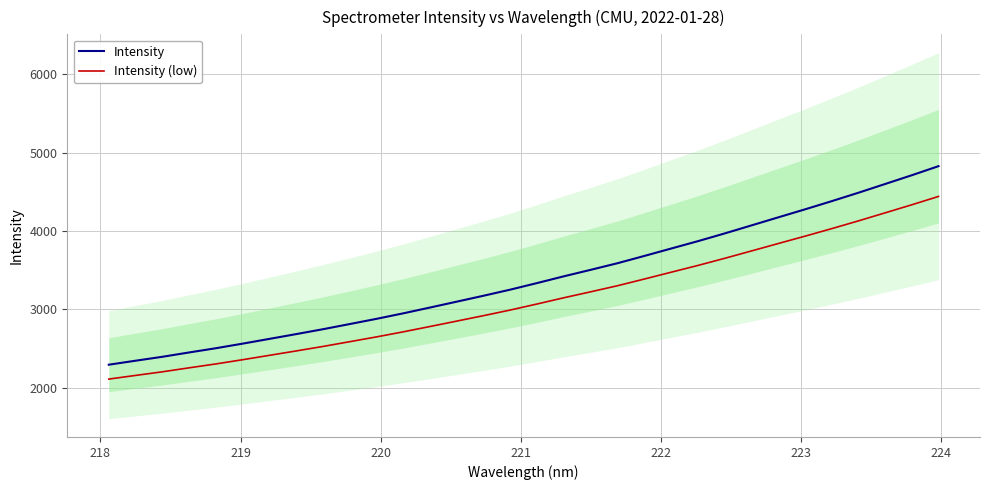

What is the value of the Intensity (low) point at the 2nd from the left?

2158.6